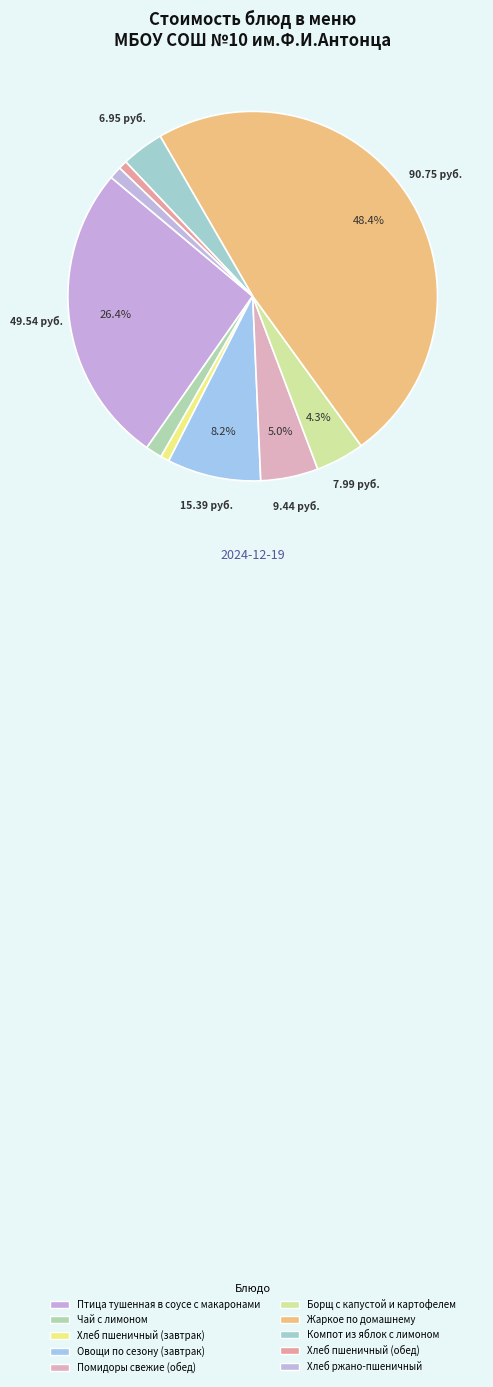

Count the number of slices in the pie.

10